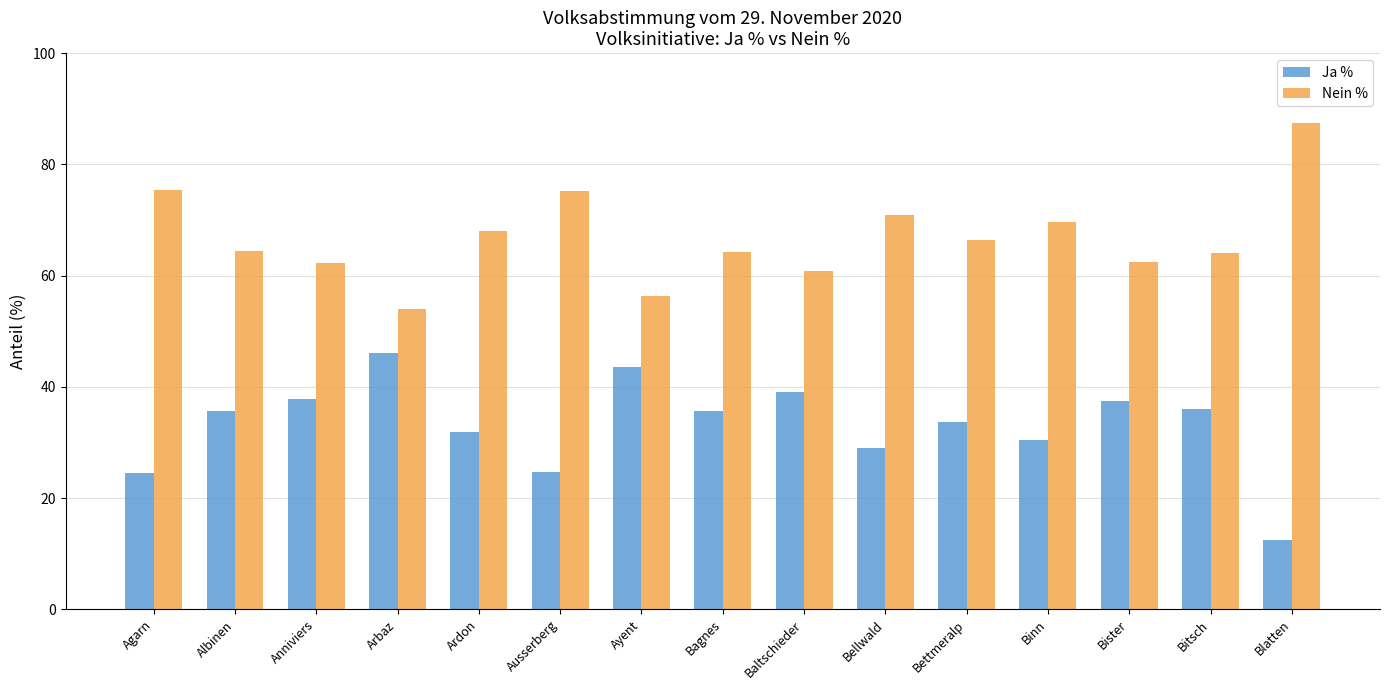

What is the smallest value displayed?

12.5